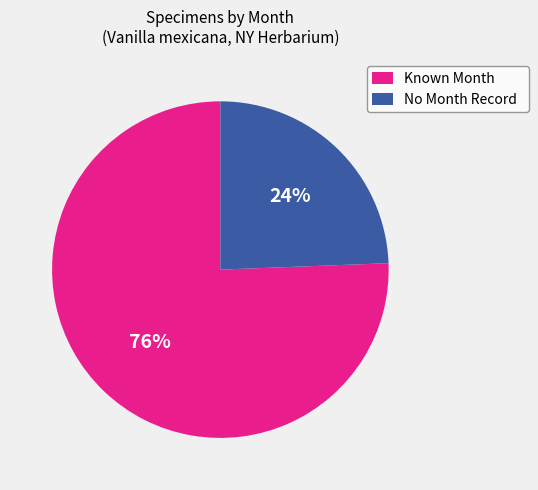

Is the sum of No Month Record and Known Month greater than half?

Yes